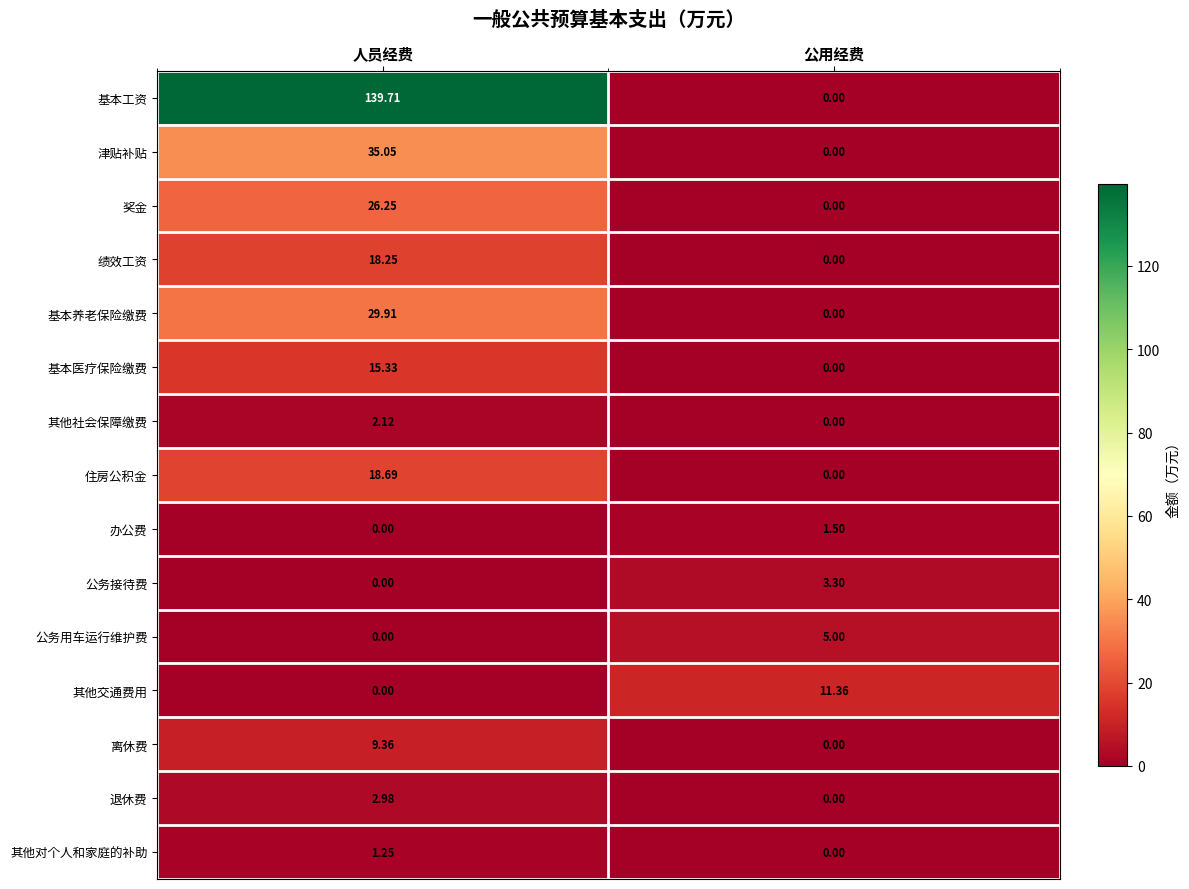

How many values in the 其他交通费用 series exceed 11?

1